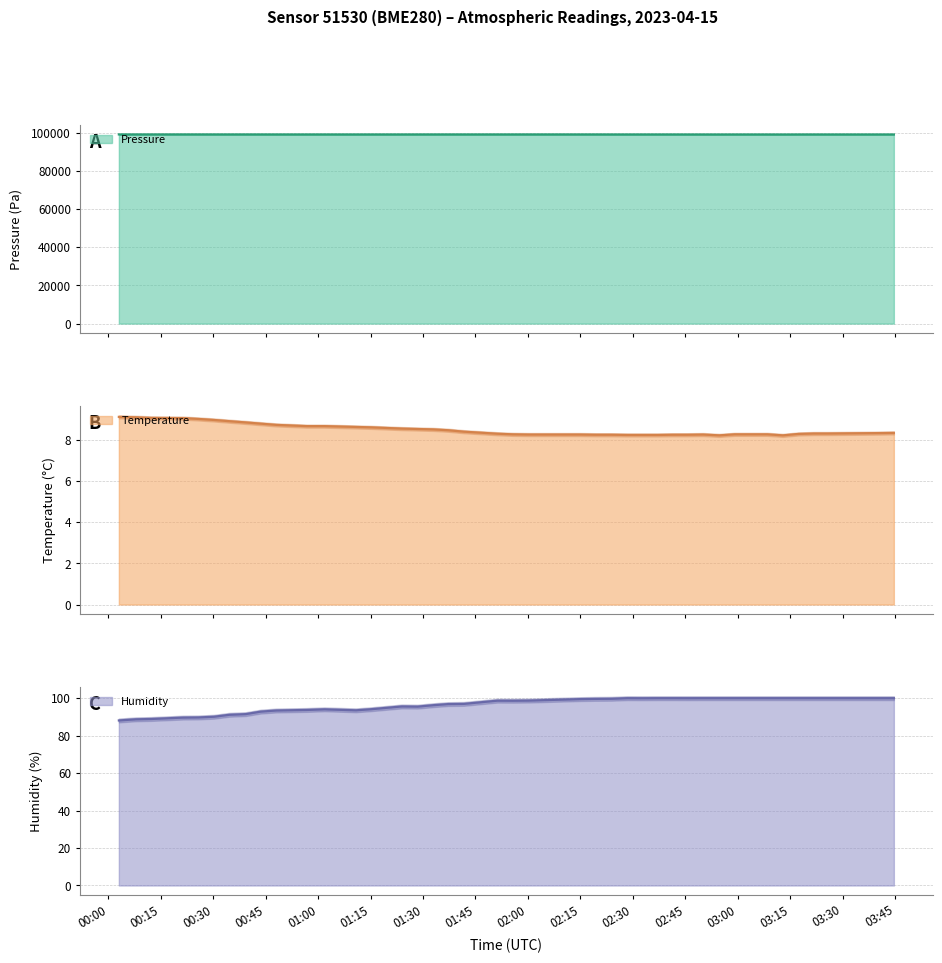

Is the value of pressure at 21 greater than the value of humidity at 29?

Yes